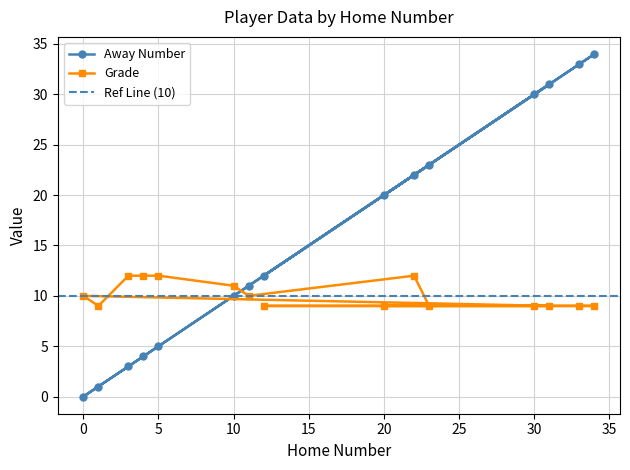

Rank the categories by Grade value from highest to lowest.

3, 4, 5, 22, 10, 0, 11, 20, 30, 33, 34, 12, 31, 1, 23